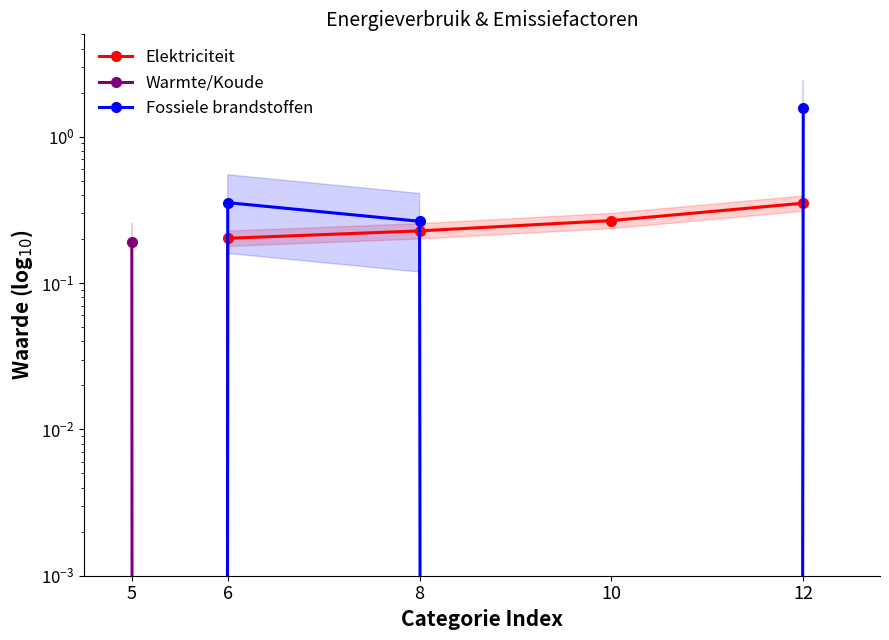

List the series in order of their peak value, lowest first.

Warmte/Koude, Elektriciteit, Fossiele brandstoffen